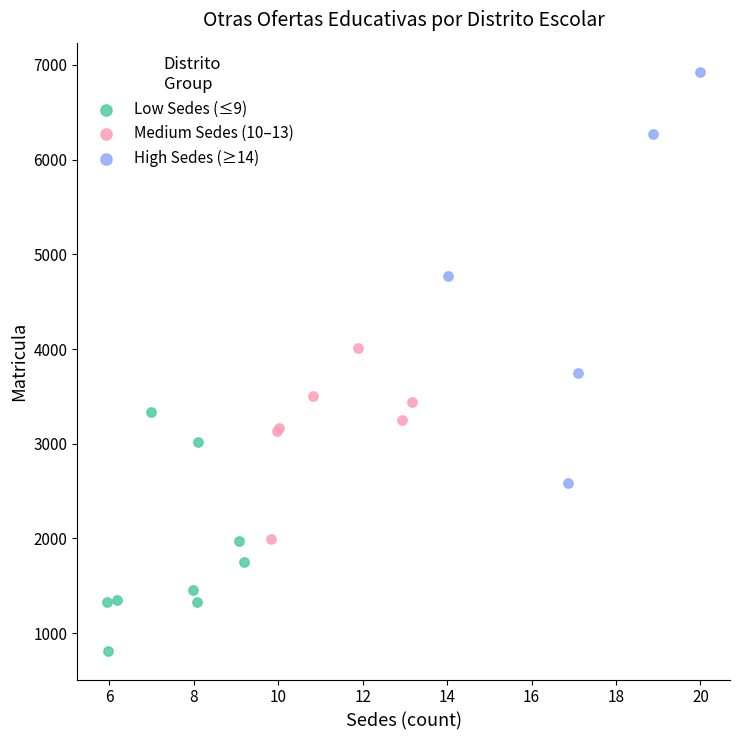

Which series contains the highest Y value?

High Sedes (≥14)